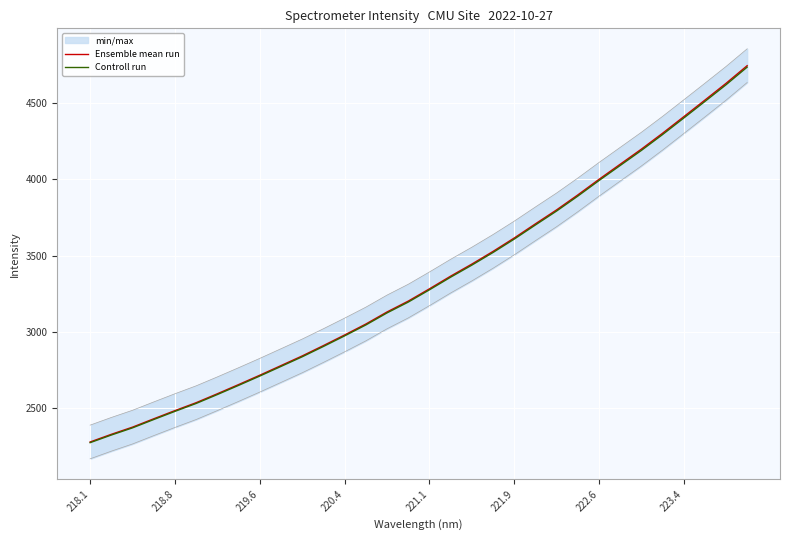

How many data points in Controll run are above 3275?

16